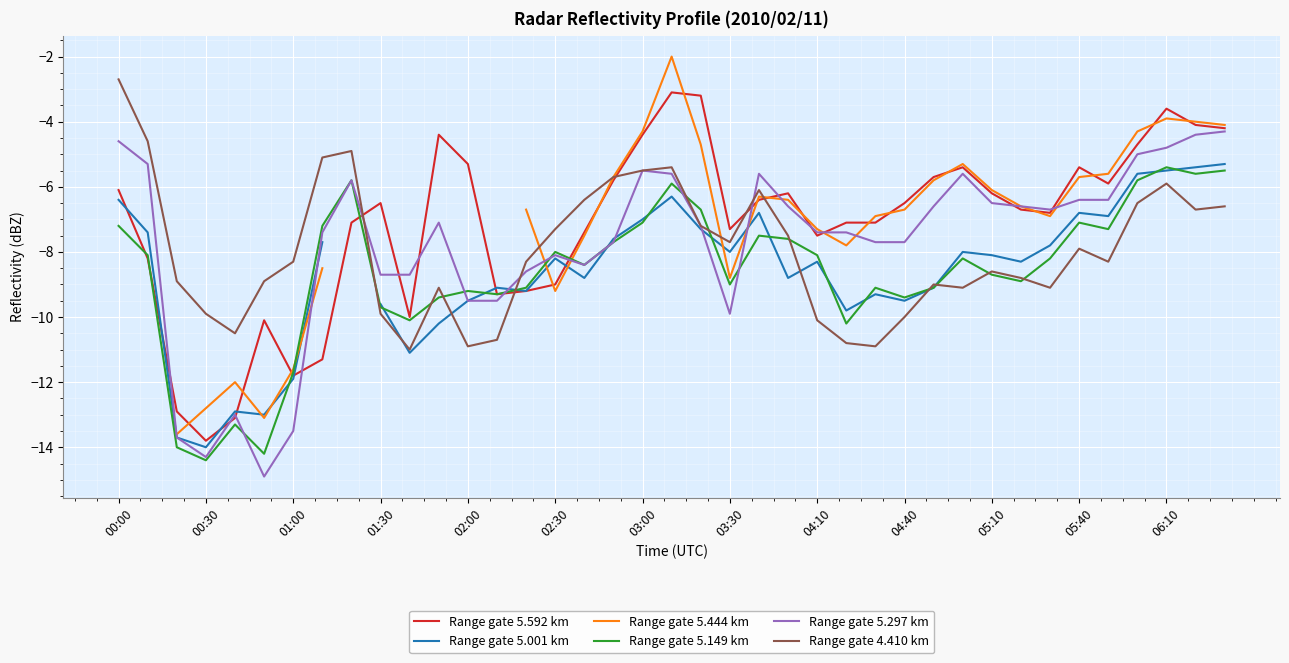

How many intersections are there between Range gate 5.444 km and Range gate 5.592 km?

17